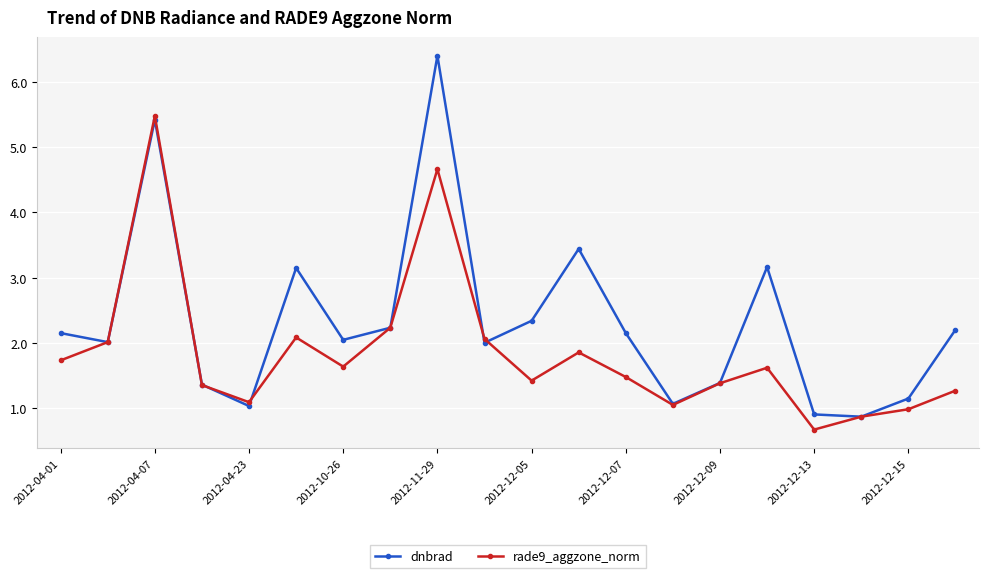

How many lines are shown in the chart?

2